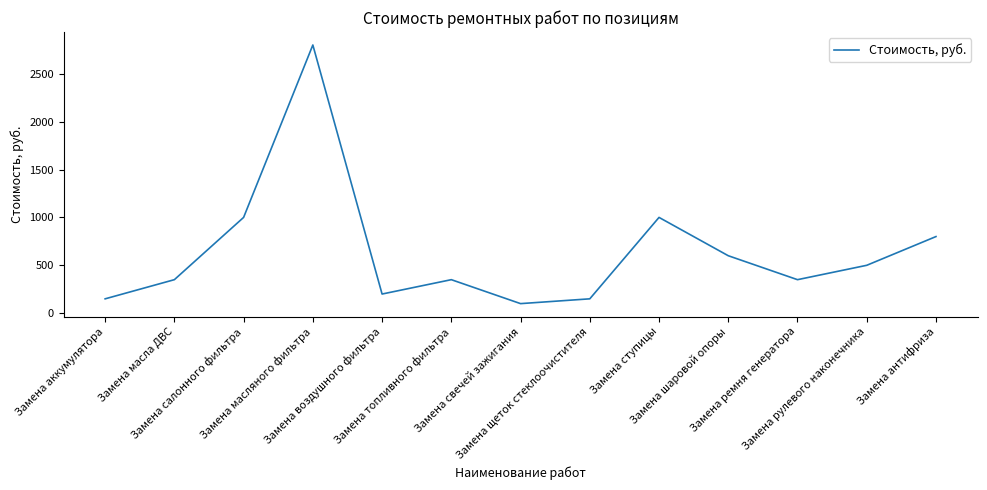

True or false: the data shows 473 at Замена антифриза.

False